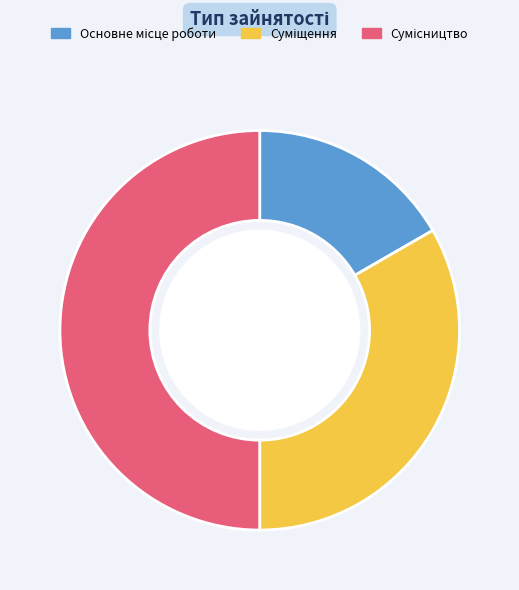

What is the largest slice in the pie chart?

Сумісництво